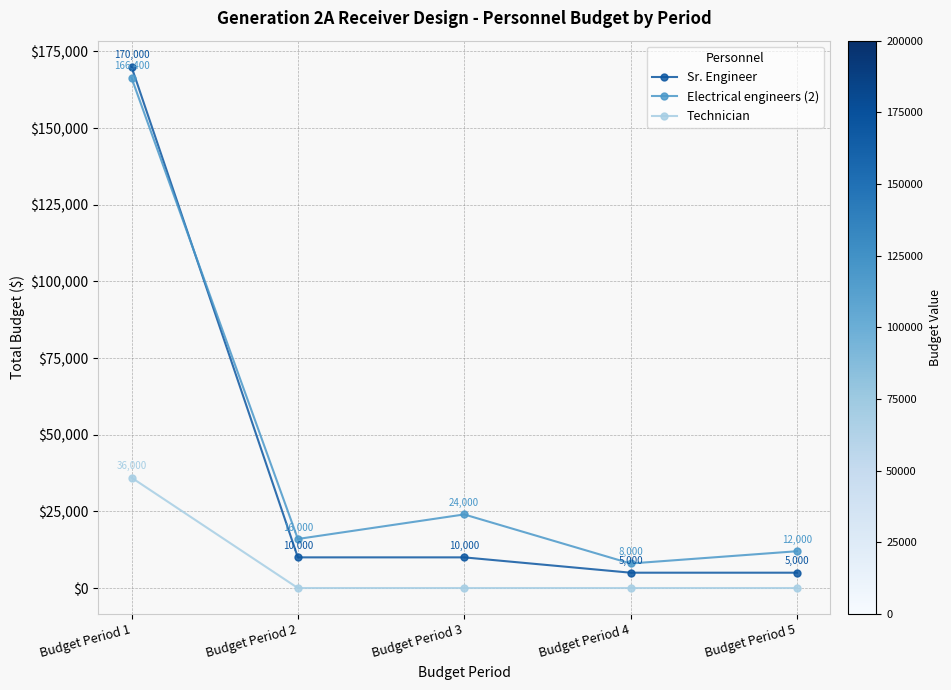

Where do Sr. Engineer and Electrical engineers (2) first cross each other?

Budget Period 1 and Budget Period 2